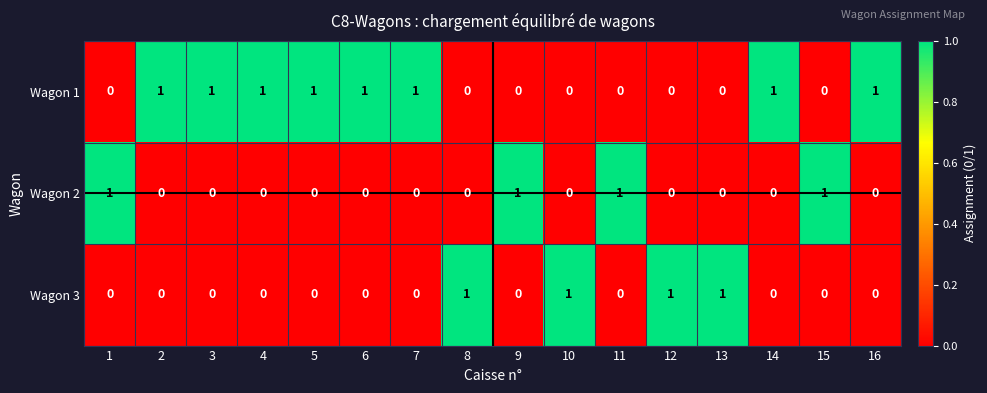

The value of Wagon 3 at 11 is 0. True or false?

True